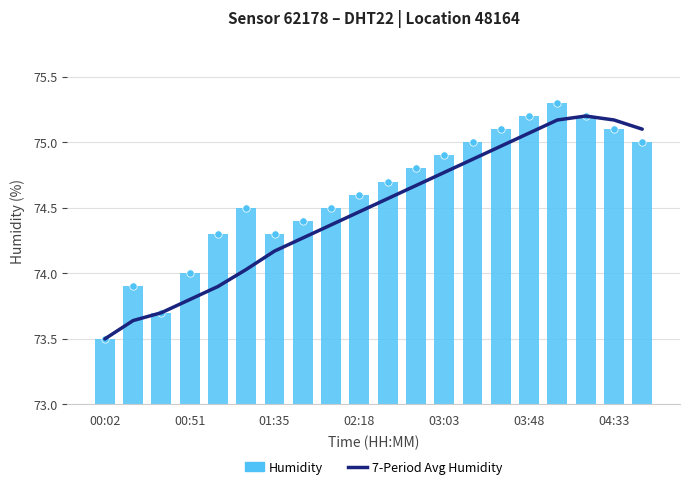

At how many categories does at least one series exceed 73?

20